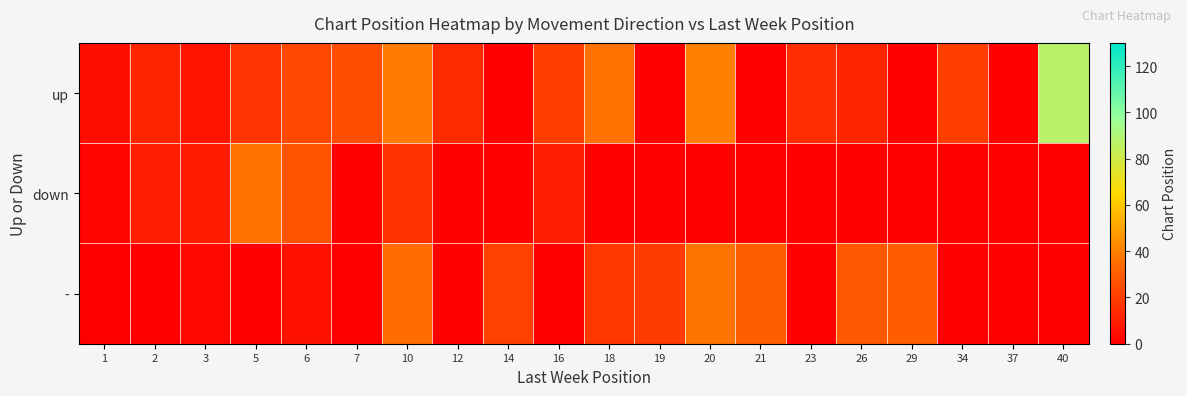

Rank the series by their average value, from highest to lowest.

up, -, down